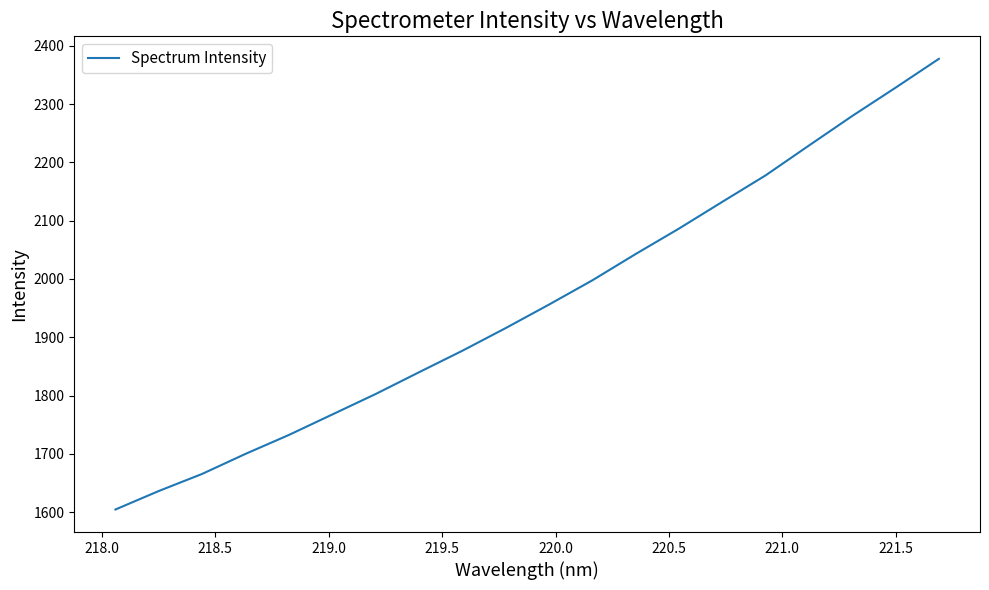

What is the maximum value shown in the chart?

2377.6